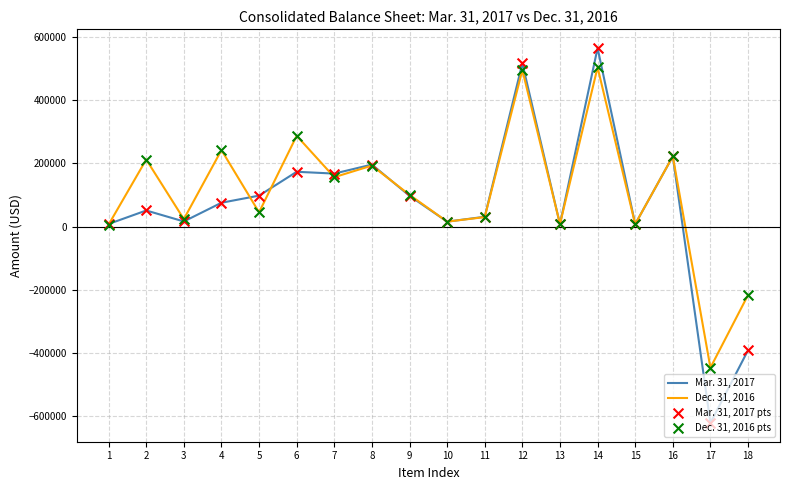

Which series has the largest range (max minus min)?

Mar. 31, 2017